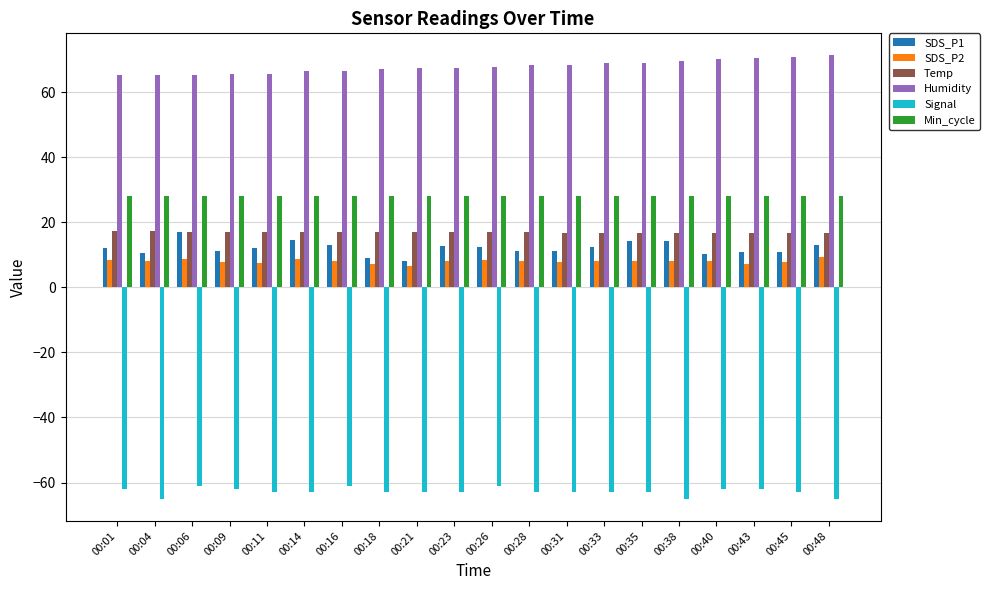

Is it true that Humidity equals 65.6 at 00:09?

True